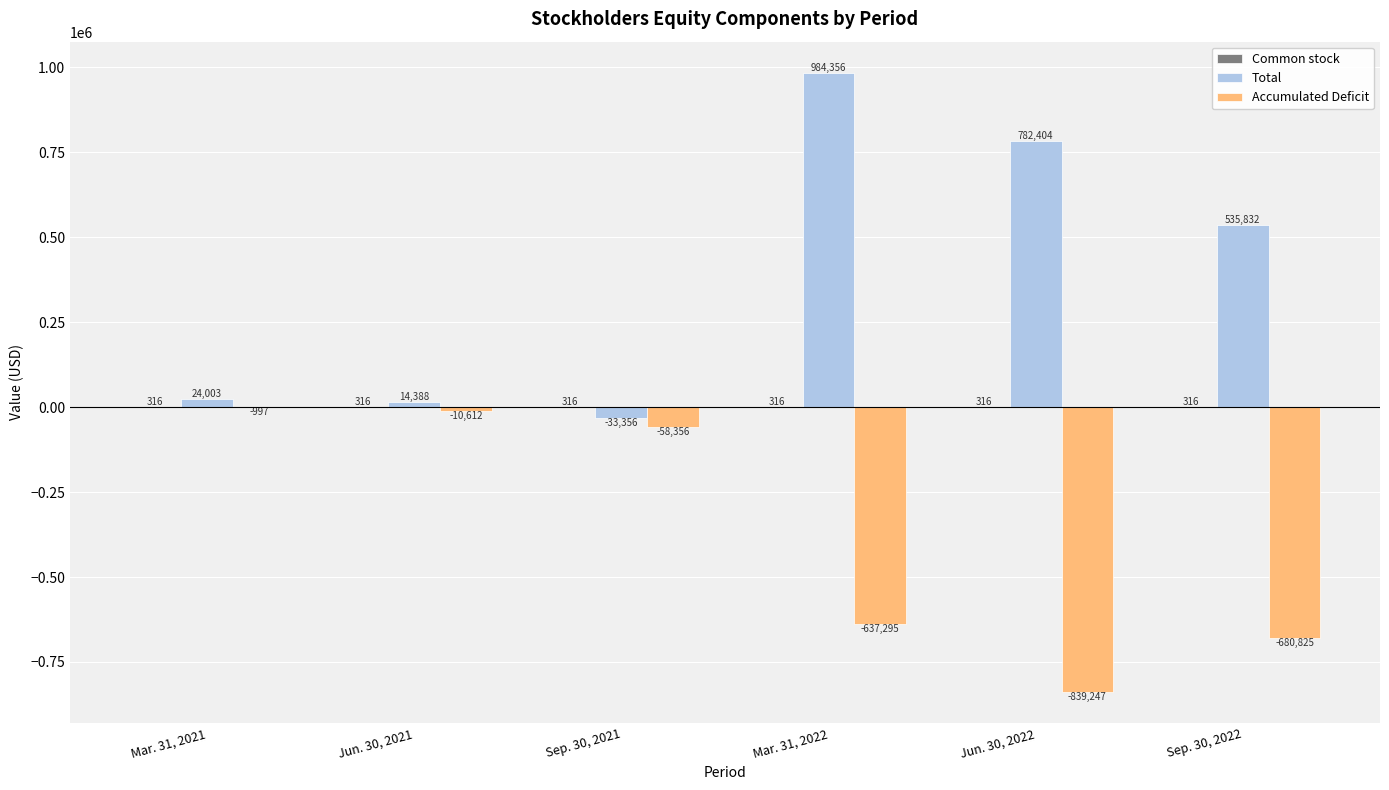

Where is Accumulated Deficit nearest to the value -420122?

Mar. 31, 2022